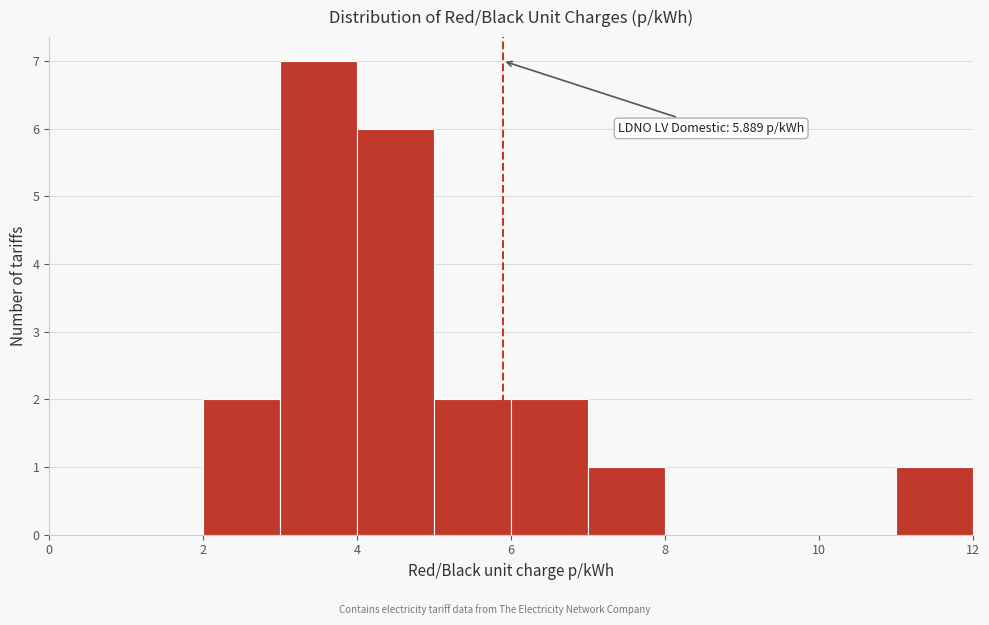

Which range on the x-axis has the tallest bar?

3 to 4